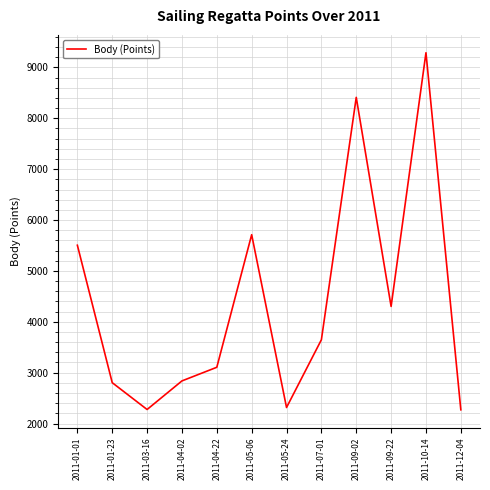

At which category does the data reach its first local peak?

2011-05-06